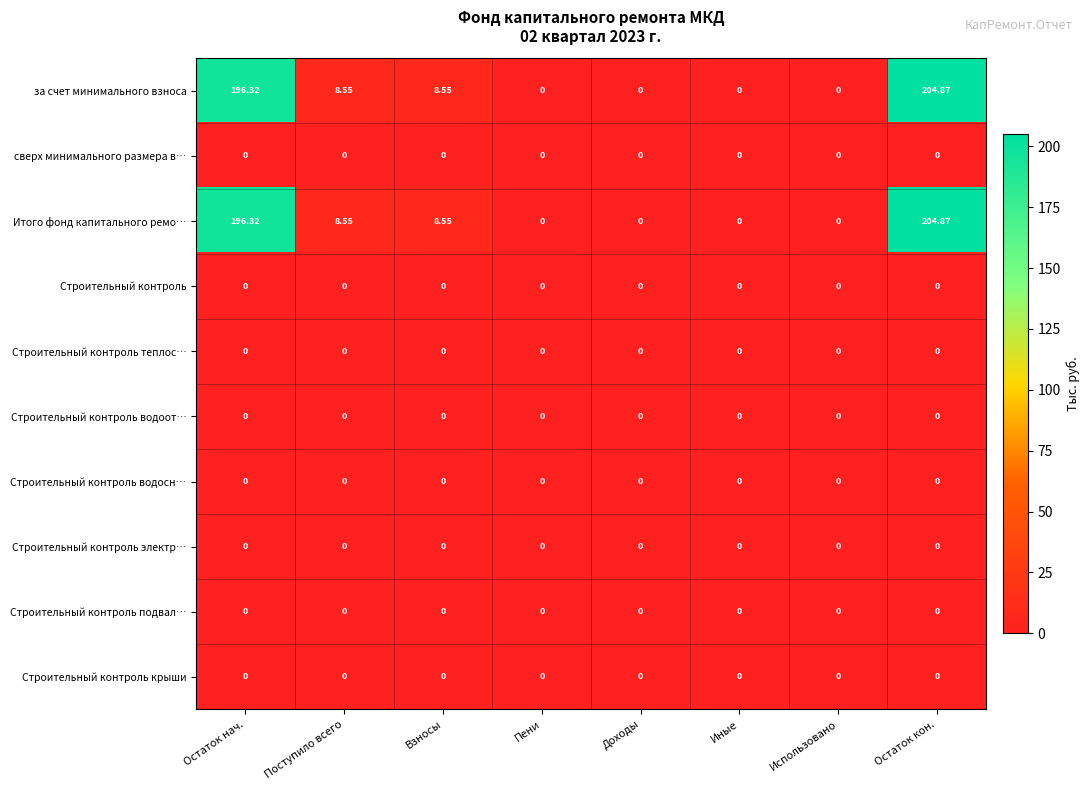

Which category has the highest value across all series?

Остаток кон.